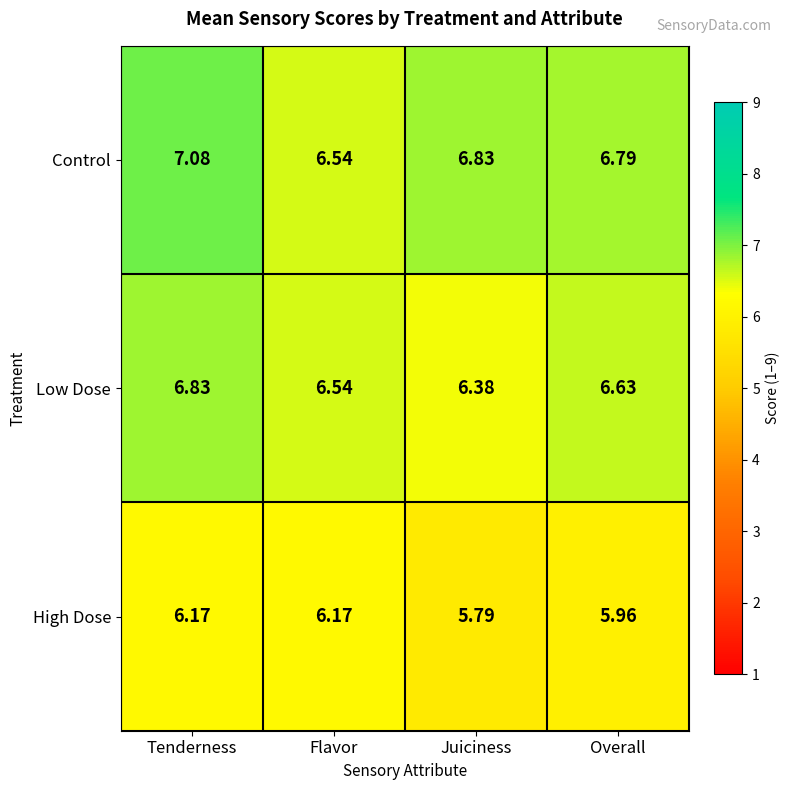

Between Tenderness and Juiciness, which series saw the biggest shift?

Low Dose